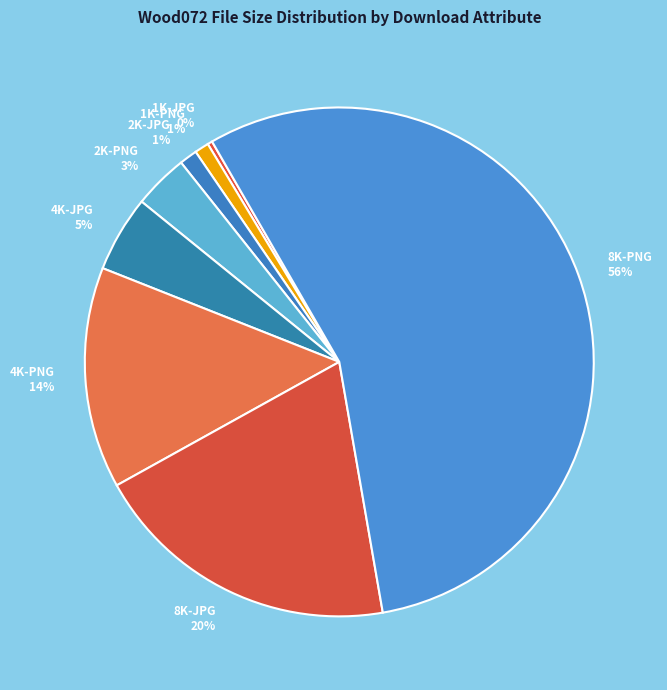

Which slice represents more than half of the pie?

8K-PNG